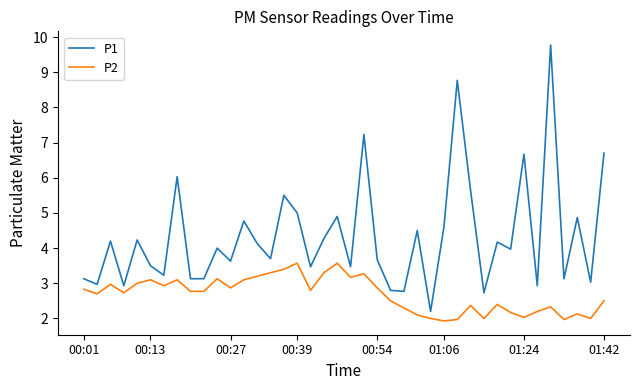

List the series in order of their peak value, lowest first.

P2, P1